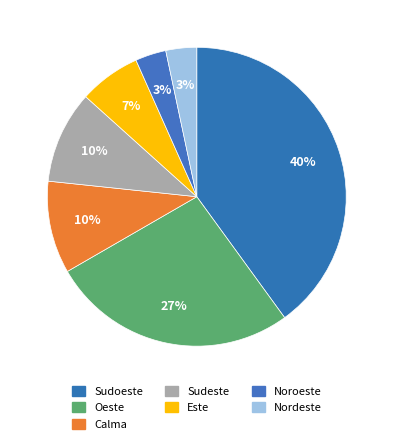

How many slices are in this pie chart?

7